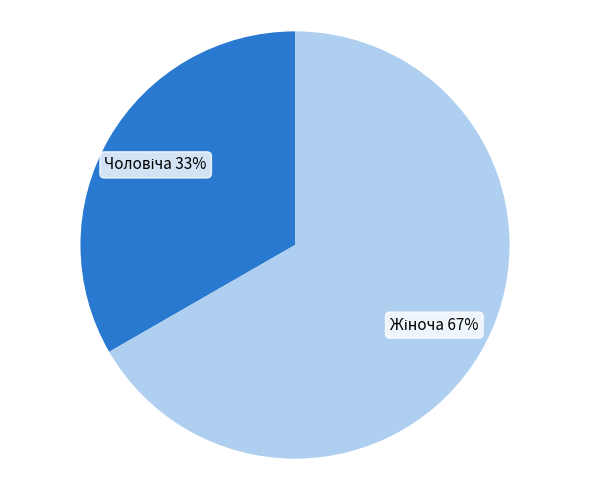

To the nearest percent, what is the average slice percentage?

50%